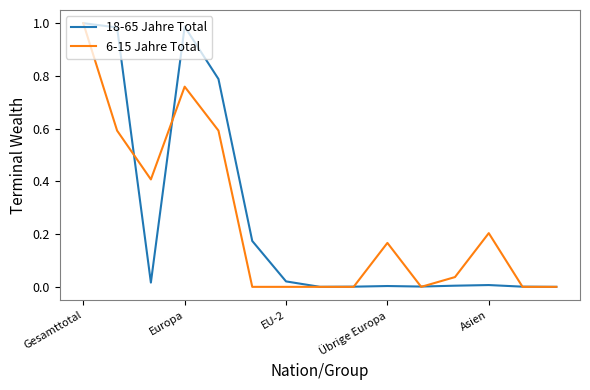

How many lines are shown in the chart?

2